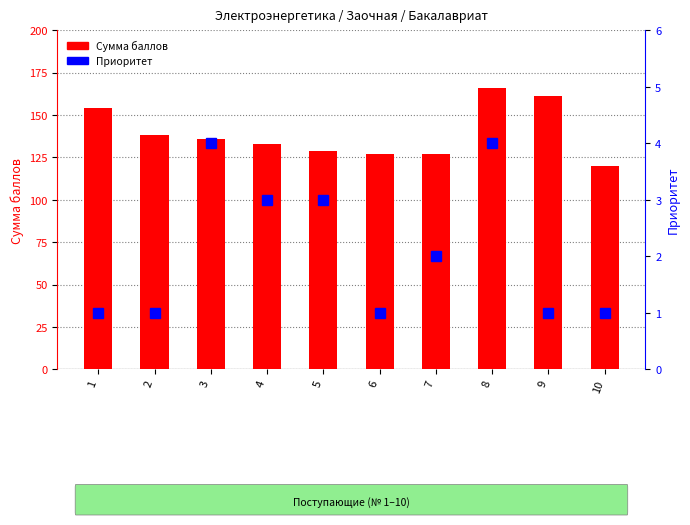

What is the difference between the maximum and minimum values in the Приоритет series?

3